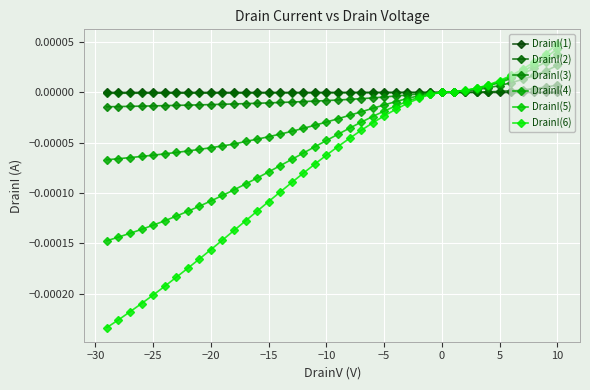

How many intersections are there between DrainI(6) and DrainI(4)?

1